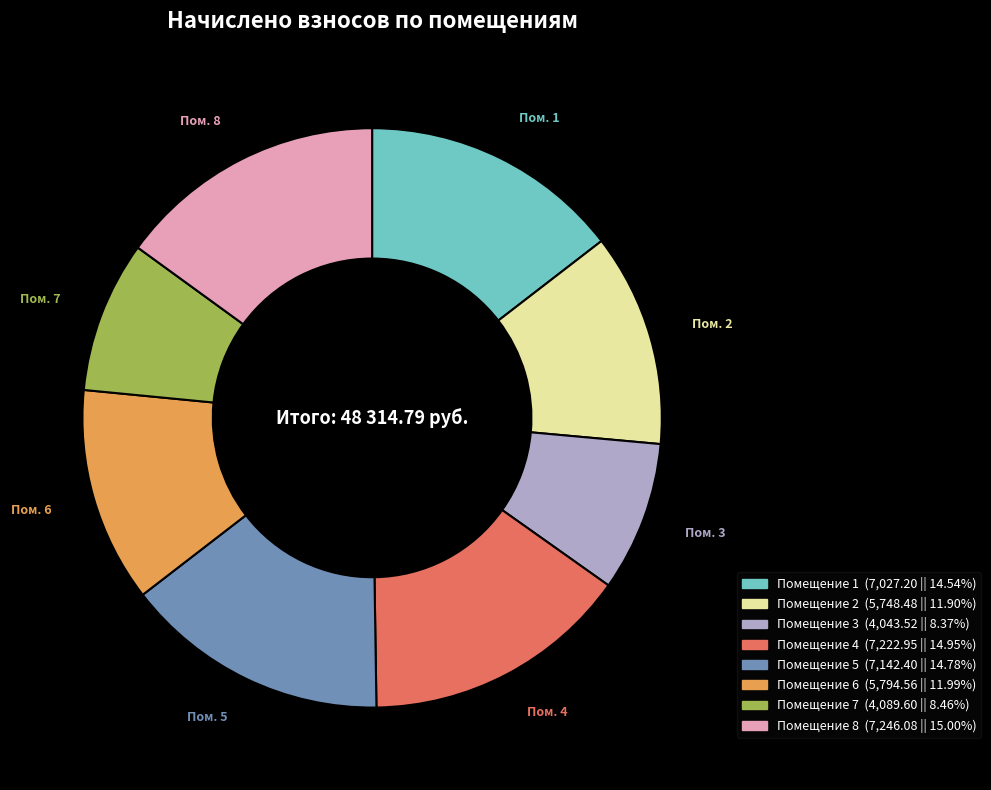

Does any single category account for the majority?

No